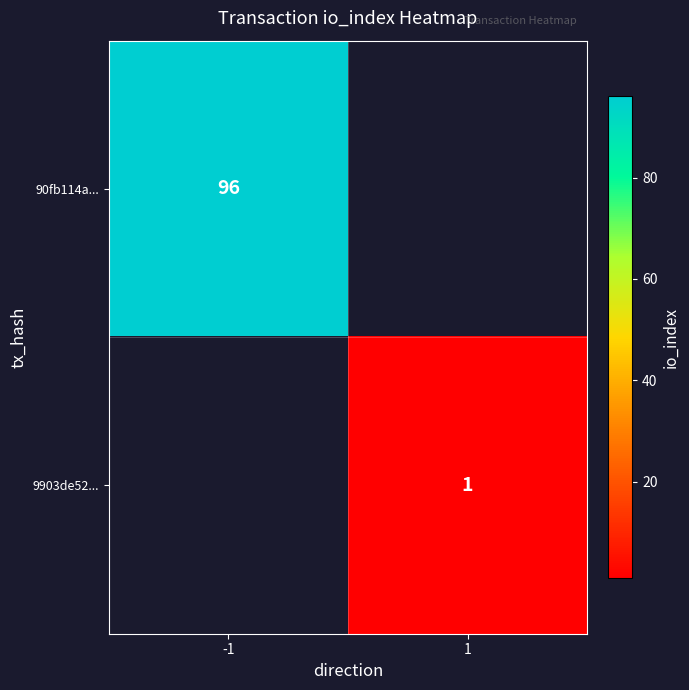

At how many categories does at least one series exceed 62?

1